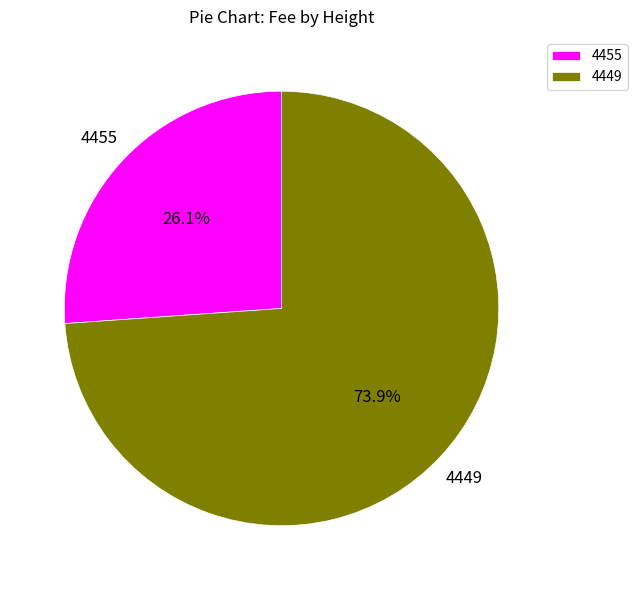

How many segments does this pie chart have?

2